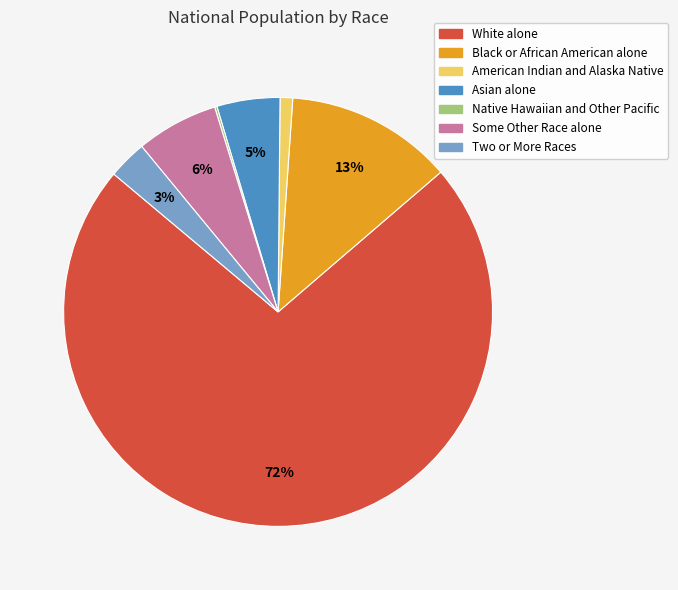

To the nearest percent, what is the average slice percentage?

14%